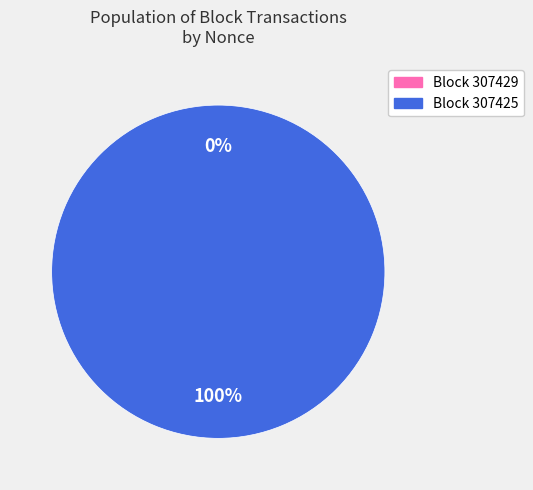

Between 307425 and 307429, which is larger?

307425